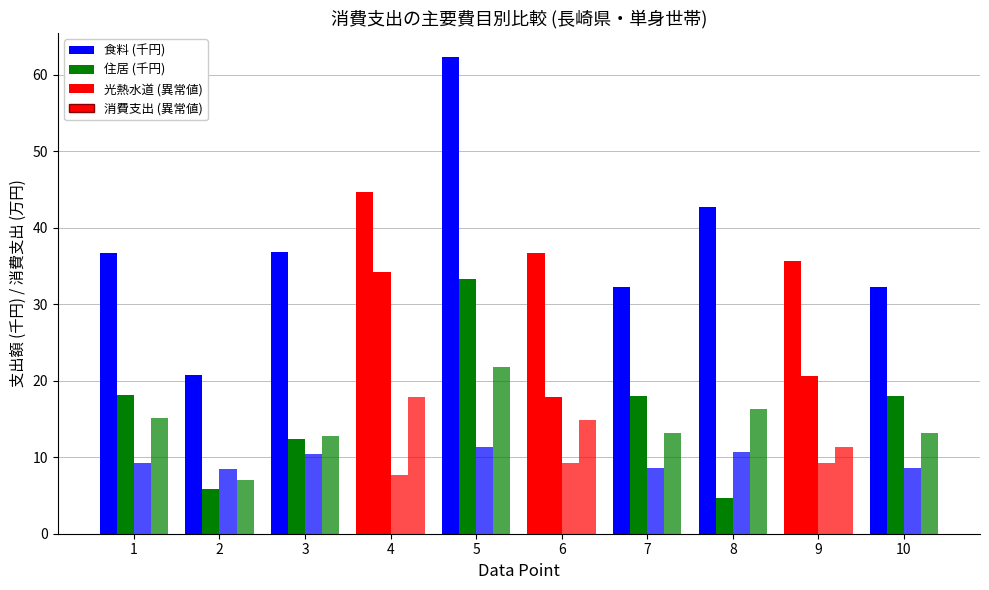

How many data points does each series have?

10